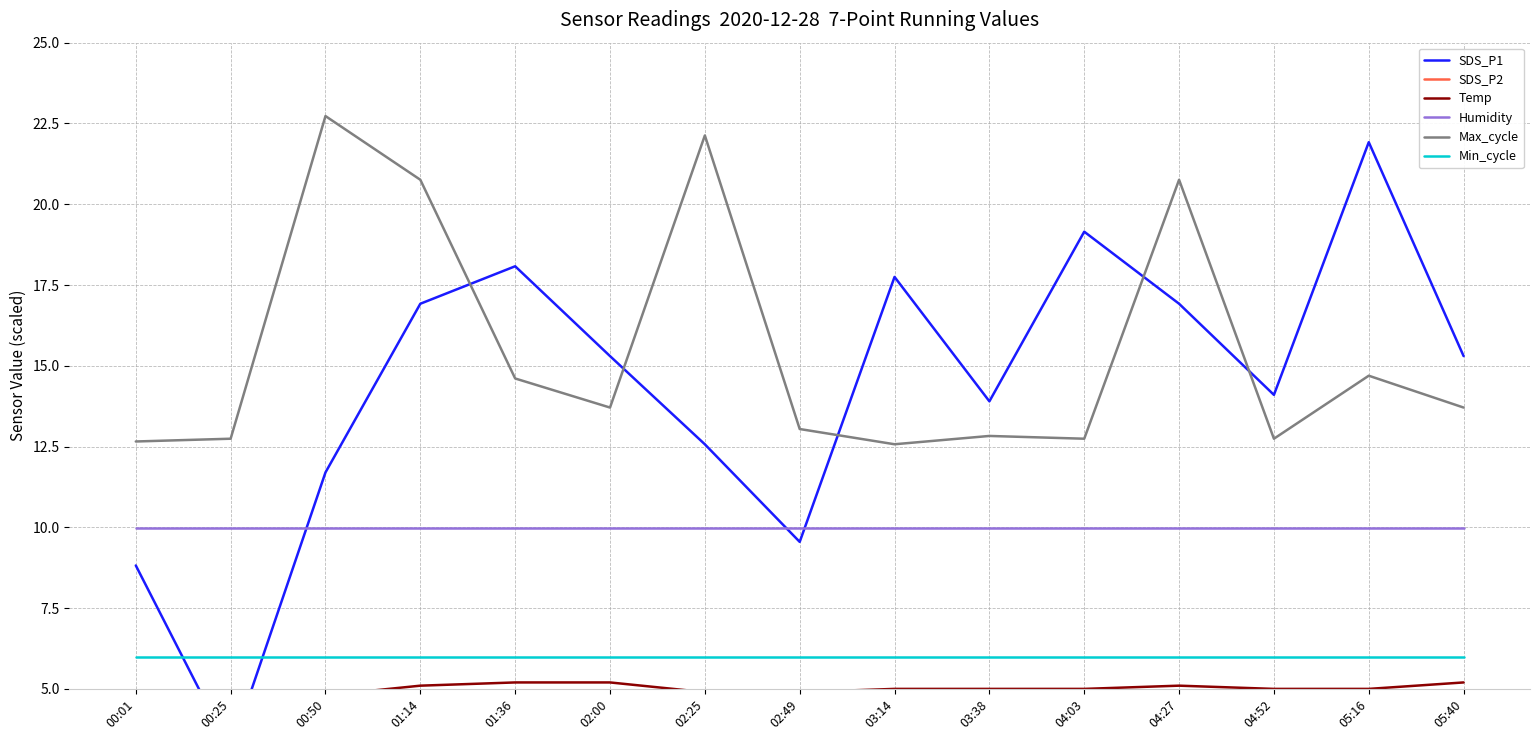

What position from the right is 03:38?

6